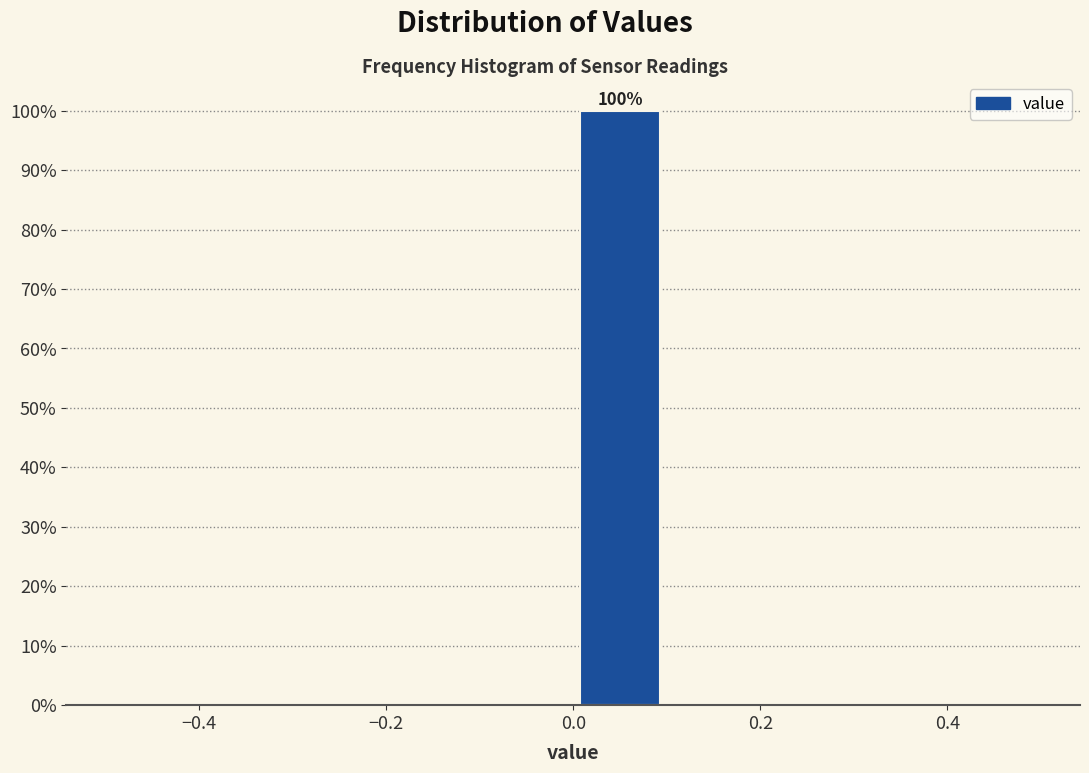

Over which range of the x-axis is the bar tallest?

0.0 to 0.1